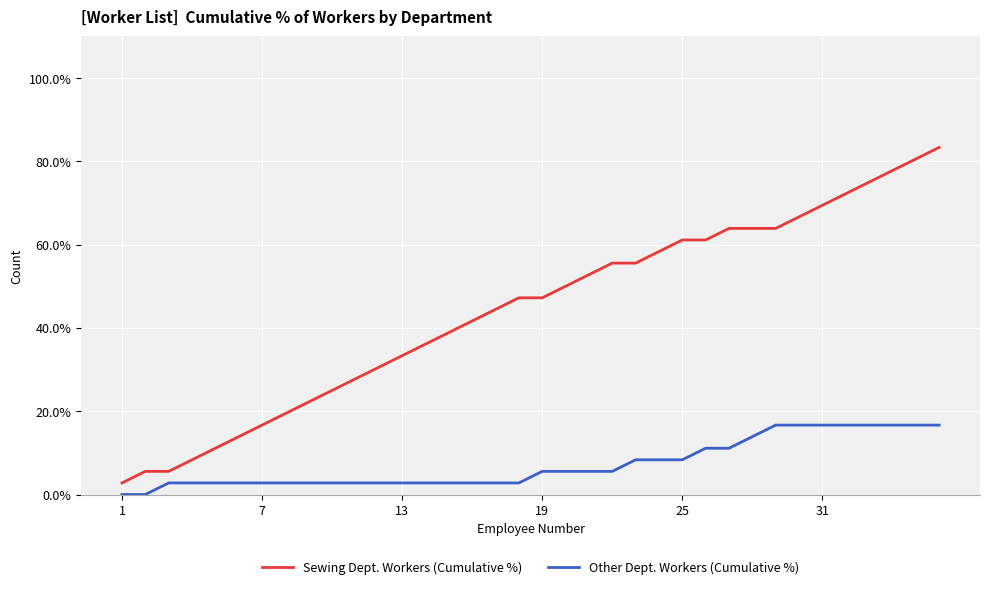

How many lines are shown in the chart?

2